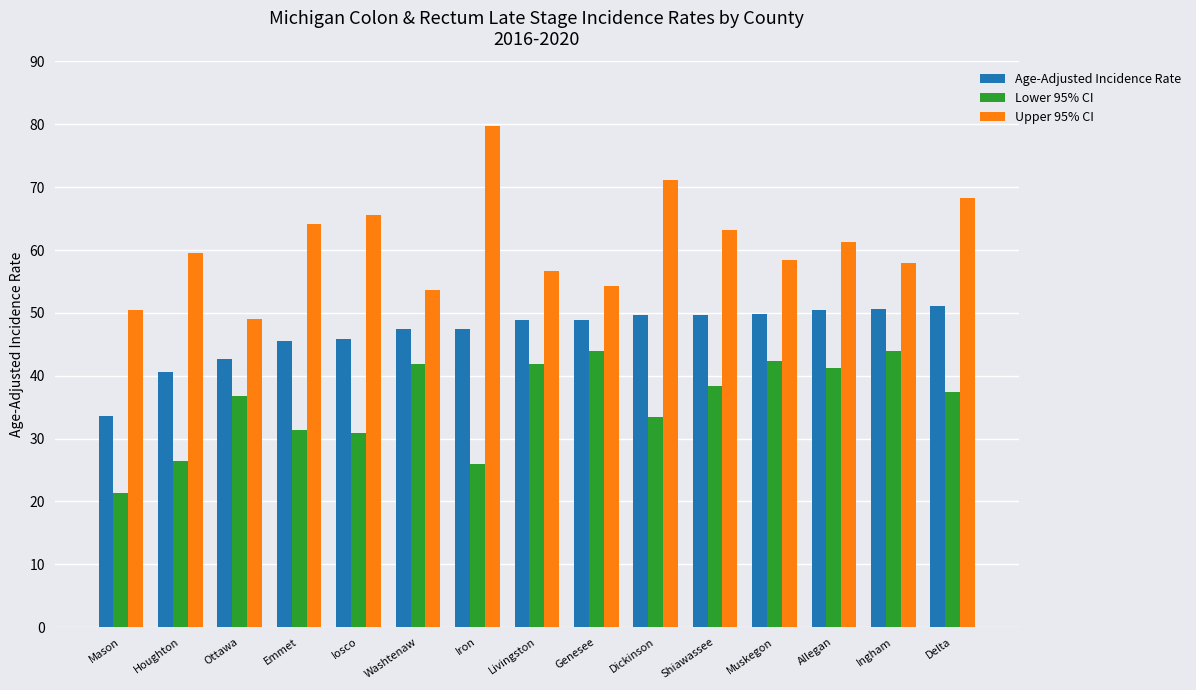

List the series in order of their overall mean, lowest first.

Lower 95% CI, Age-Adjusted Incidence Rate, Upper 95% CI